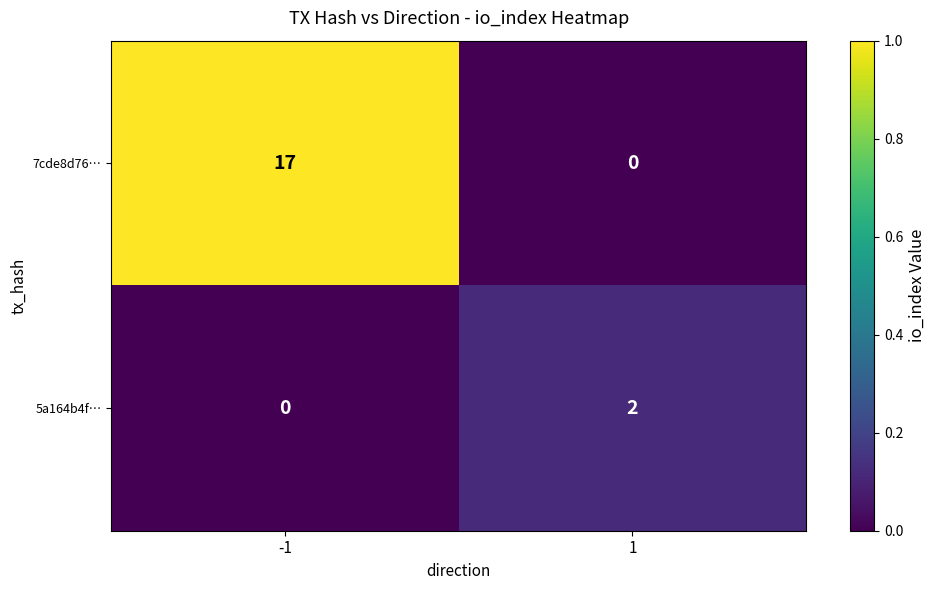

The value of 7cde8d76… at 1 is 0. True or false?

True